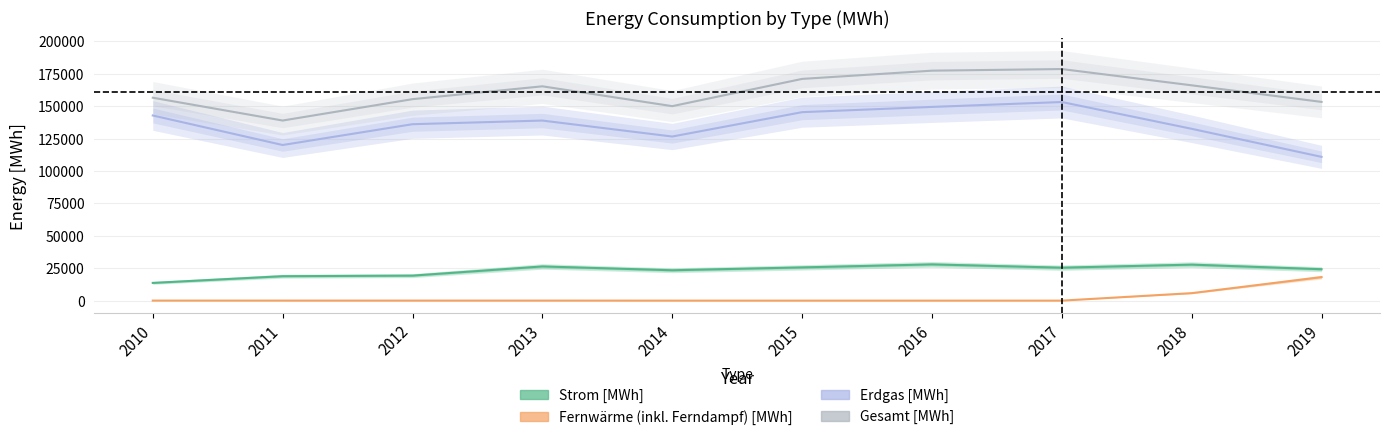

True or false: Strom [MWh] and Erdgas [MWh] cross at least once.

False